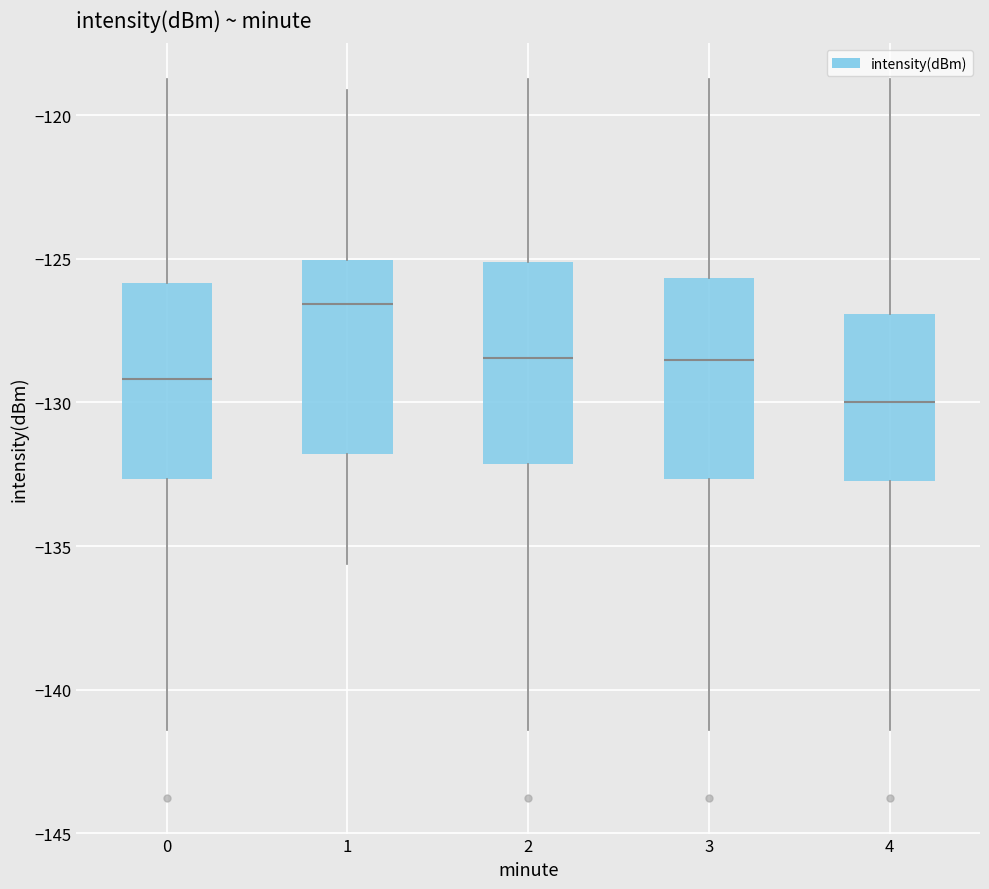

Reading left to right, read every box against the y-axis: the position of its median line, the range the box covers, and the ends of its whiskers. The values are not printed on the chart, so give them approximately, as read against the axis.

0: median -129.0, box -132.5 to -126.0, whiskers -141.5 to -118.5
1: median -126.5, box -132.0 to -125.0, whiskers -135.5 to -119.0
2: median -128.5, box -132.0 to -125.0, whiskers -141.5 to -118.5
3: median -128.5, box -132.5 to -125.5, whiskers -141.5 to -118.5
4: median -130.0, box -132.5 to -127.0, whiskers -141.5 to -118.5